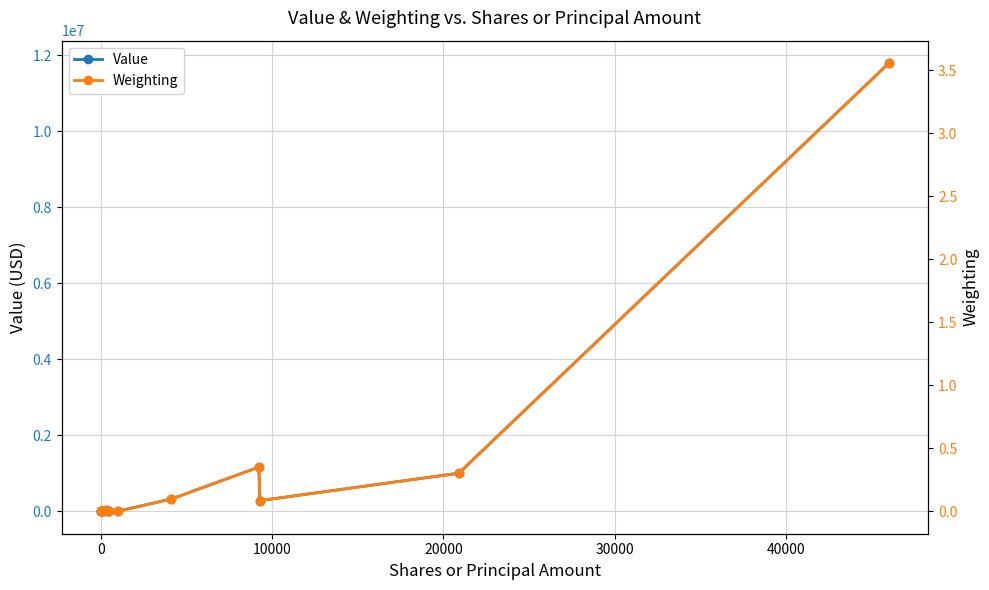

Rank the series by their maximum value, from lowest to highest.

Weighting, Value